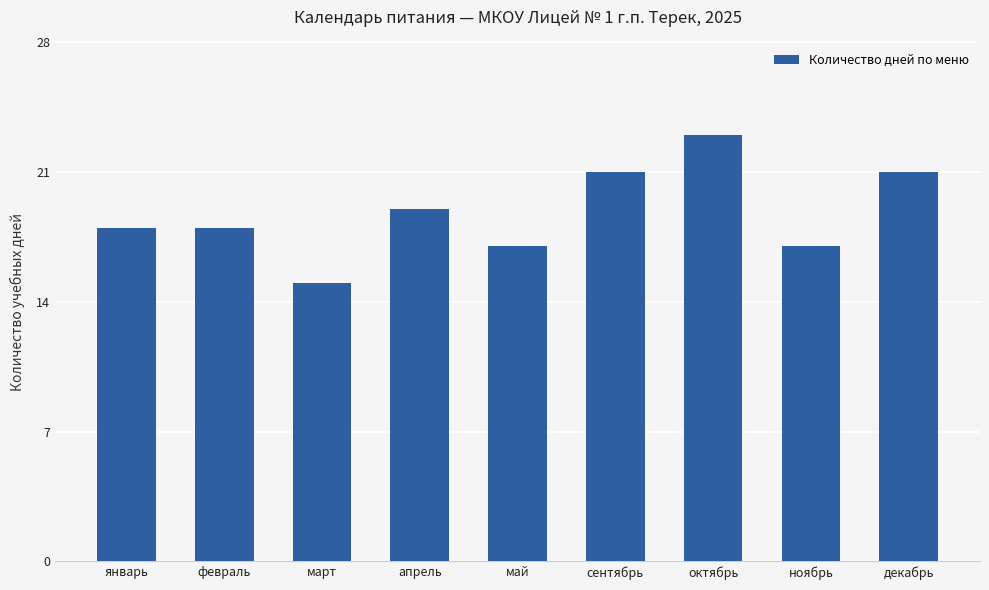

How many values are between 17 and 21?

7